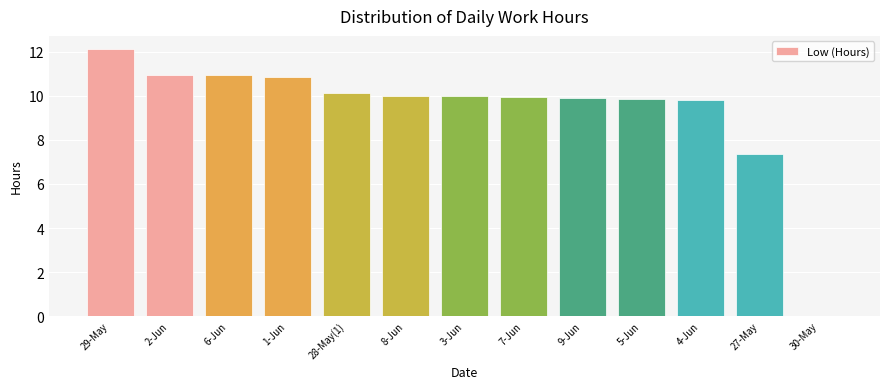

Read the value at 28-May(1).

10.2